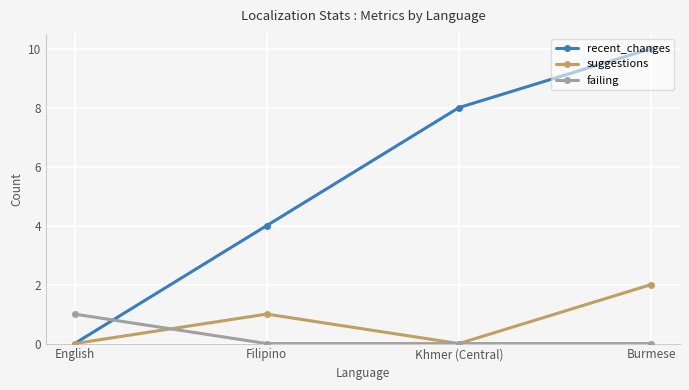

The value of recent_changes at Filipino is 4. True or false?

True